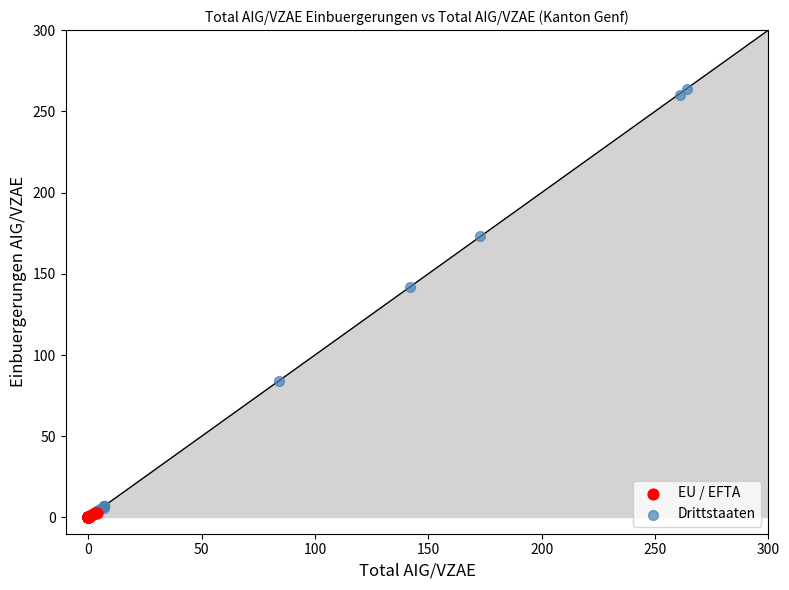

Which series reaches the maximum Y coordinate?

Drittstaaten